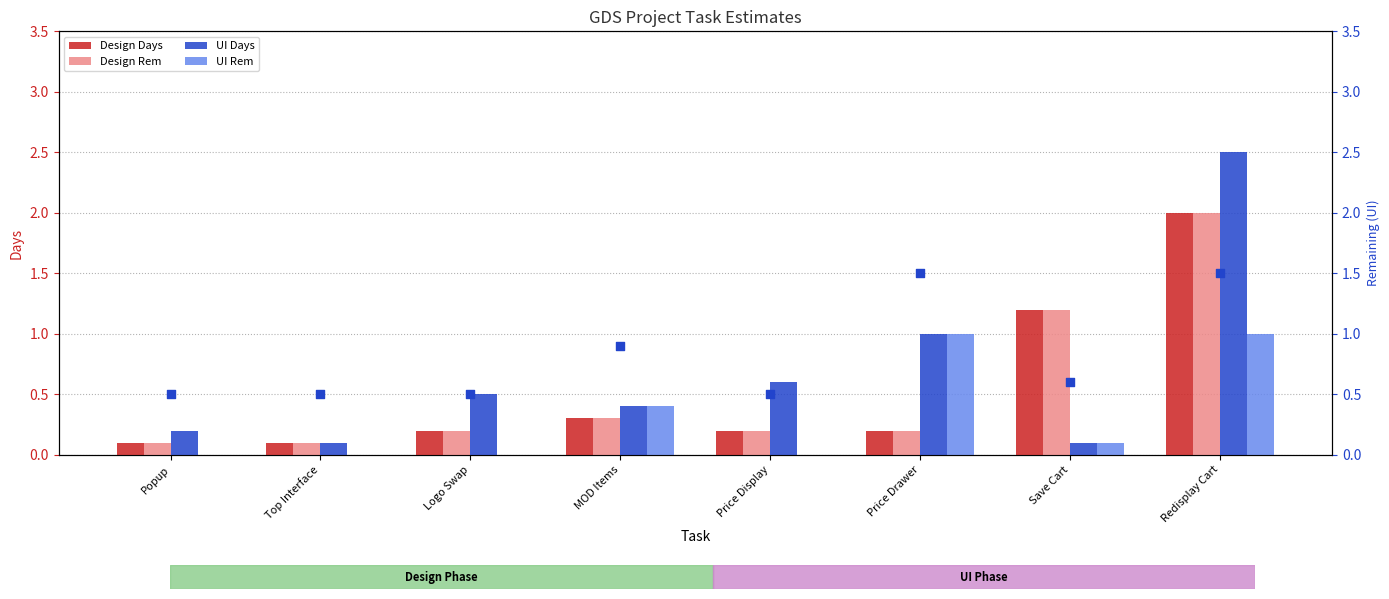

Is the value of Design Rem at Redisplay Cart greater than the value of Design Days at Price Drawer?

Yes